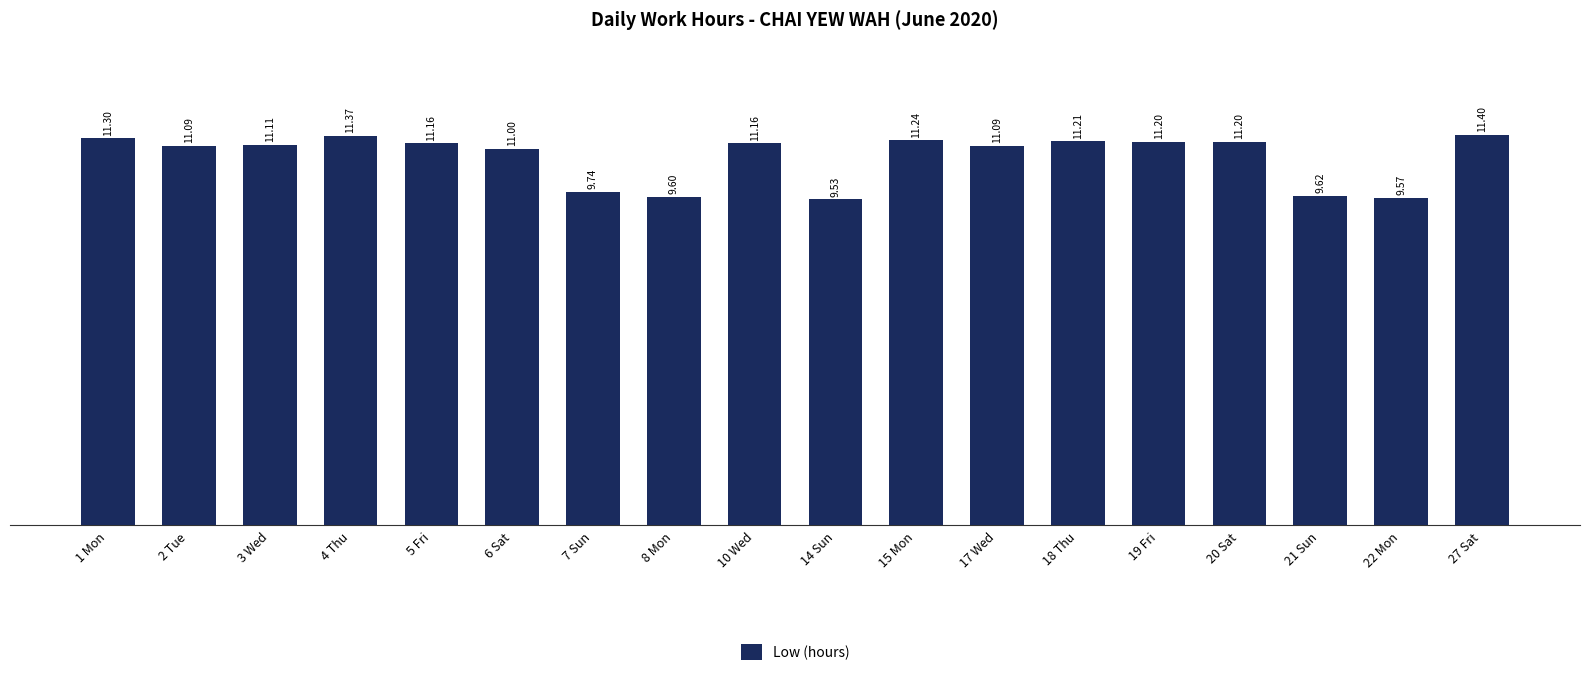

Reading left to right, what are all the values shown in this chart?

1 Mon=11.3	2 Tue=11.1	3 Wed=11.1	4 Thu=11.4	5 Fri=11.2	6 Sat=11.0	7 Sun=9.7	8 Mon=9.6	10 Wed=11.2	14 Sun=9.5	15 Mon=11.2	17 Wed=11.1	18 Thu=11.2	19 Fri=11.2	20 Sat=11.2	21 Sun=9.6	22 Mon=9.6	27 Sat=11.4